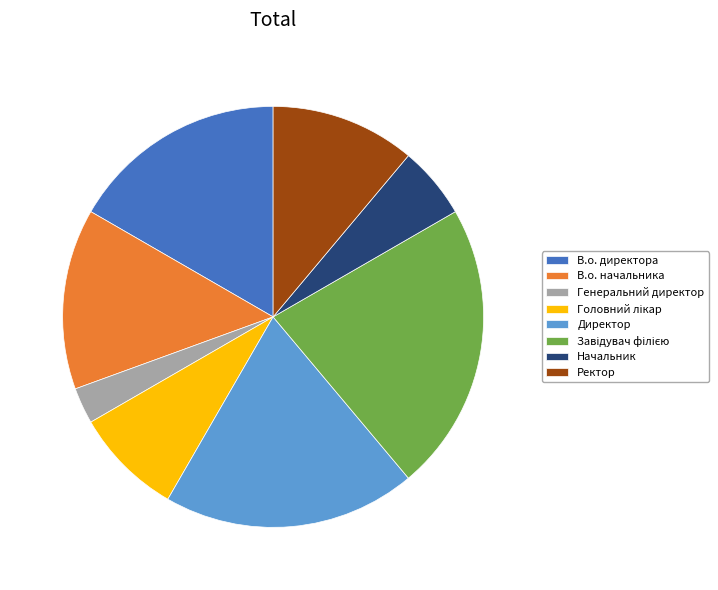

Between Генеральний директор and Ректор, which is larger?

Ректор